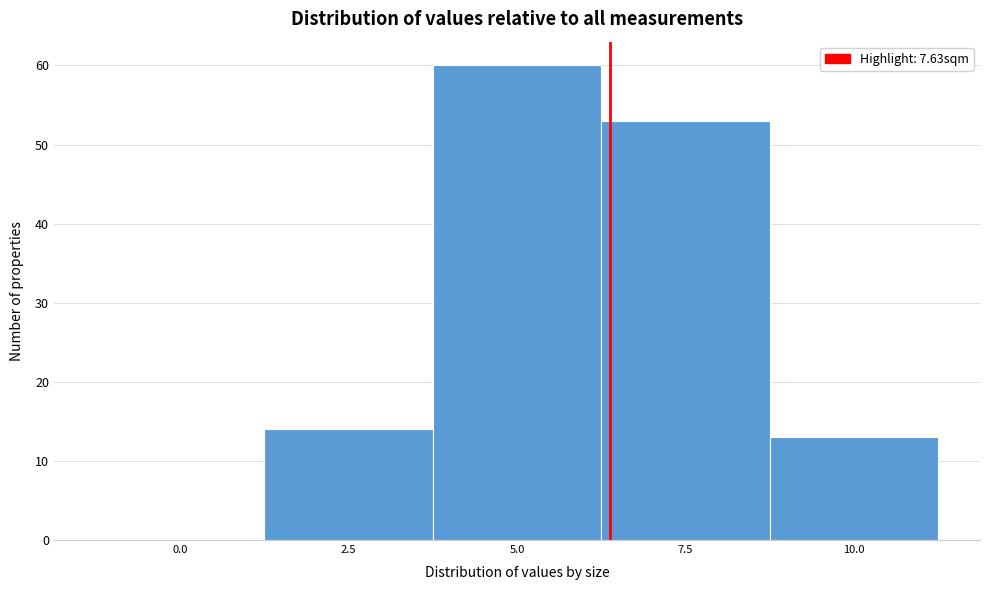

Reading left to right, transcribe all the data shown in this chart.

0.0=0	2.5=14	5.0=60	7.5=53	10.0=13